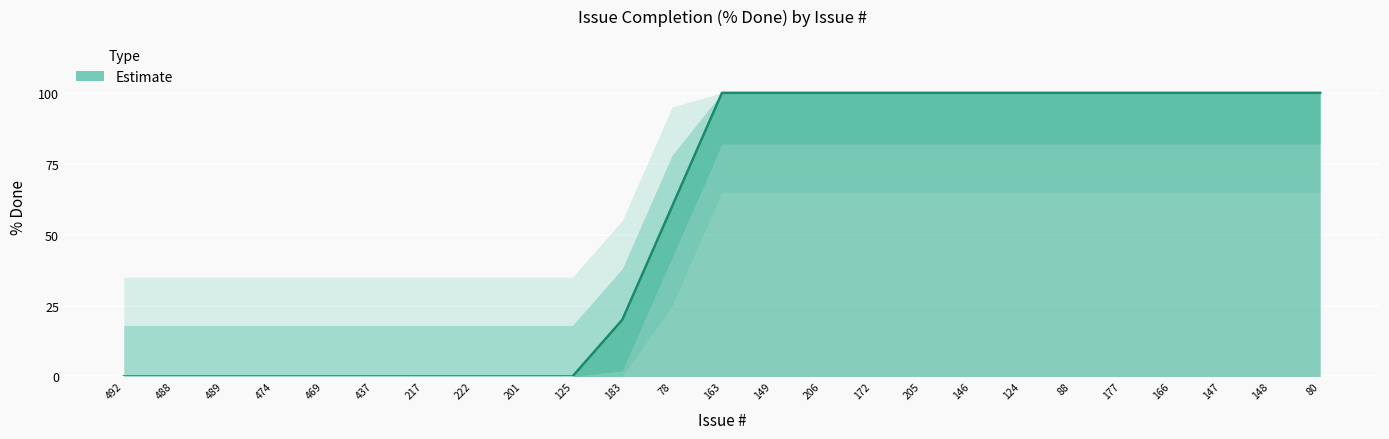

What position from the left is 78?

12